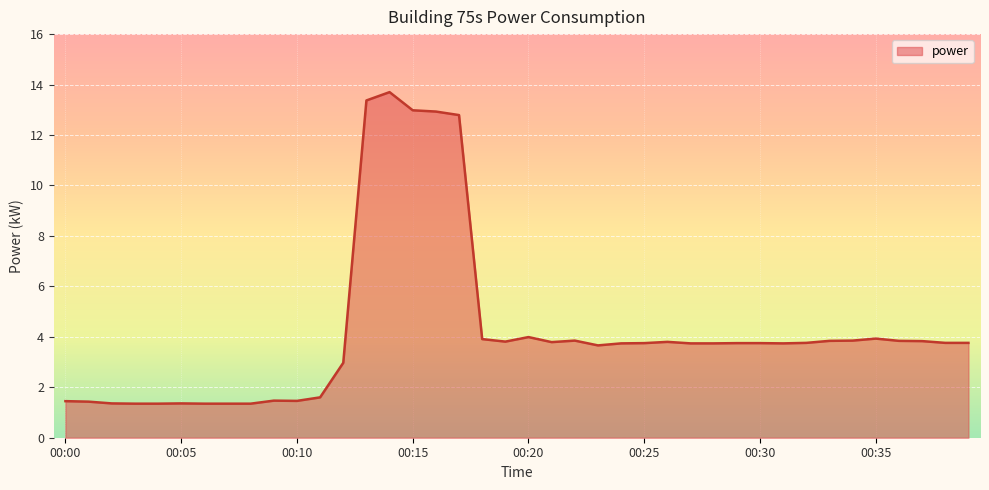

What is the smallest value displayed?

1.4